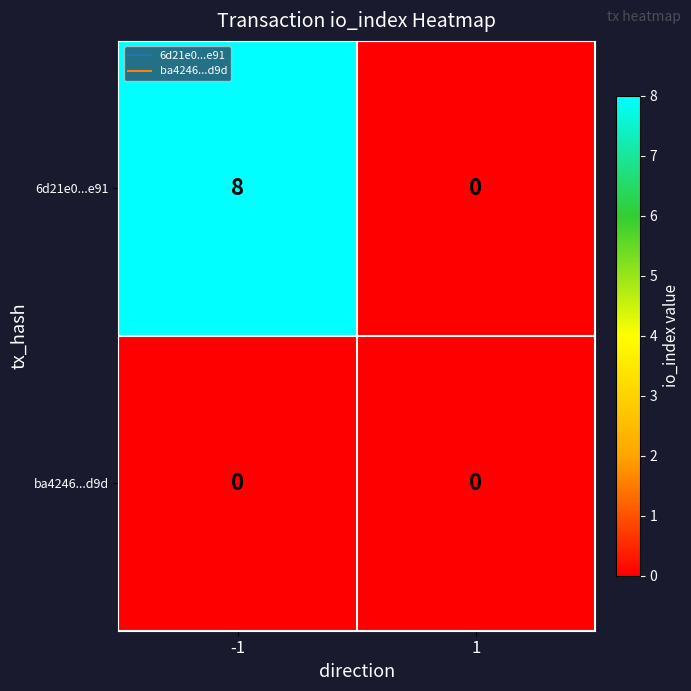

Which series changed the most between -1 and 1?

6d21e0...e91